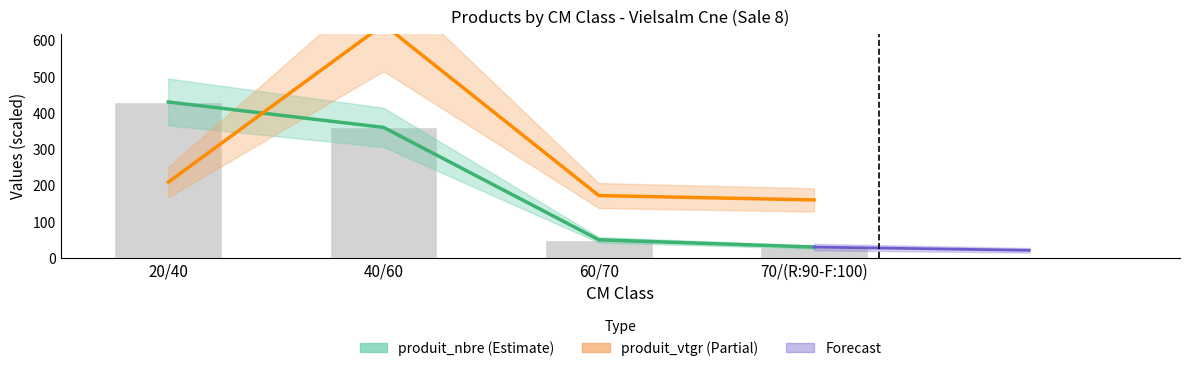

Reading right to left, transcribe all the data shown in this chart.

produit_nbre: 30.0	50.0	360.0	430.0
produit_vtgr: 160.0	172.0	643.8	209.0